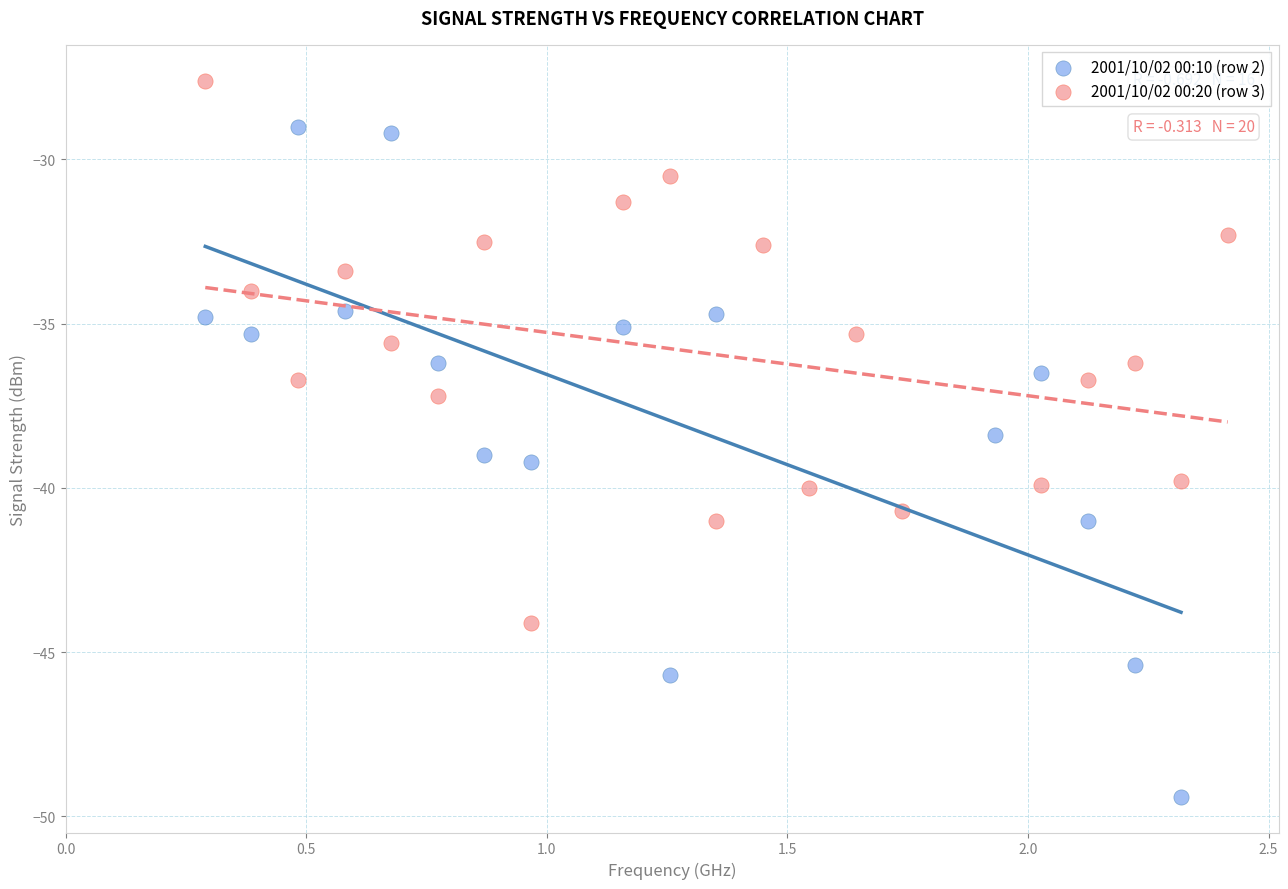

Which series reaches the maximum Y coordinate?

2001/10/02 00:20 (row 3)